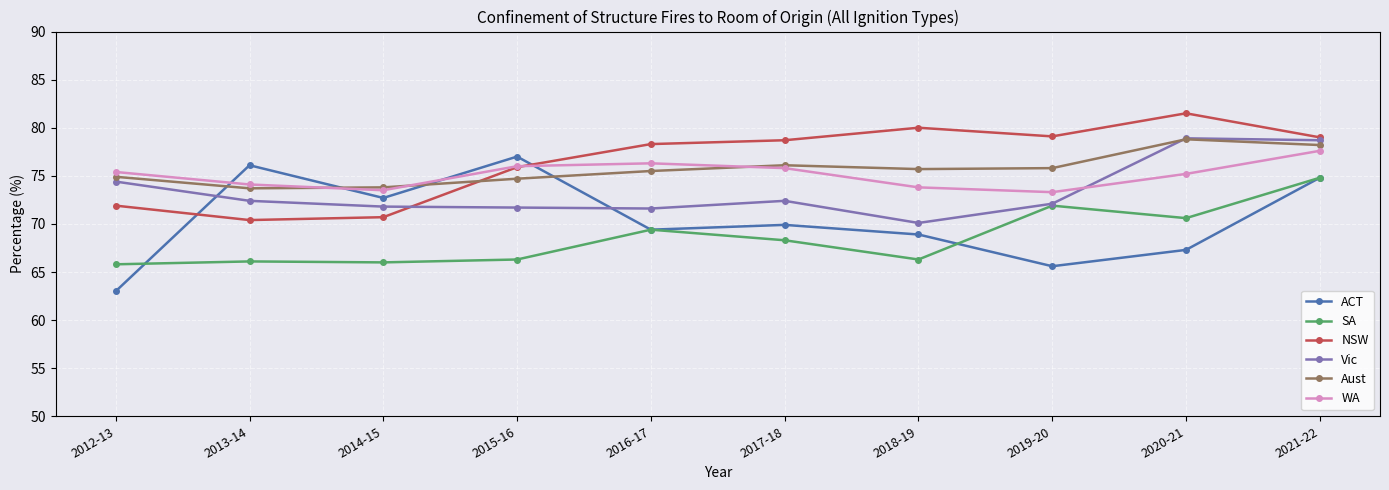

The WA series shows 76.0 at 2015-16. True or false?

True